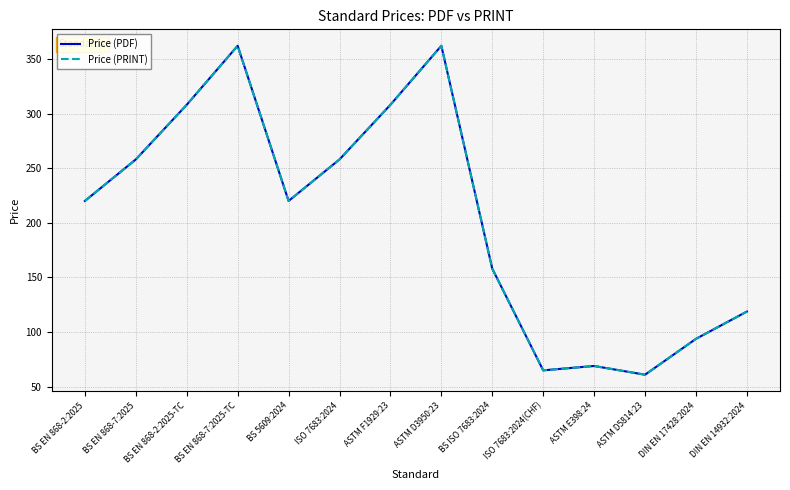

Does the chart have visible grid lines?

Yes